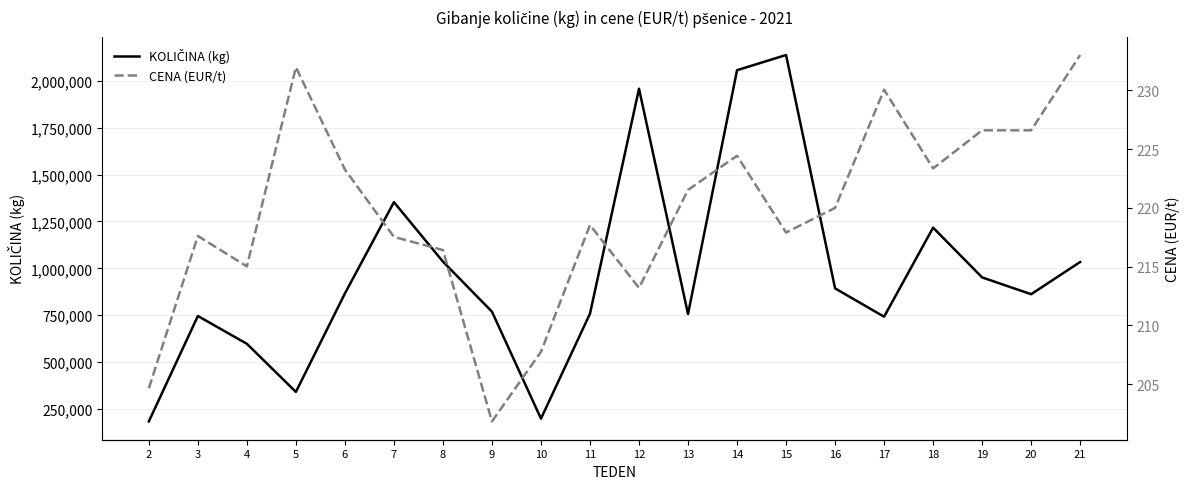

What is the sum of the KOLIČINA (kg) values at 12 and 17?

2699770.0